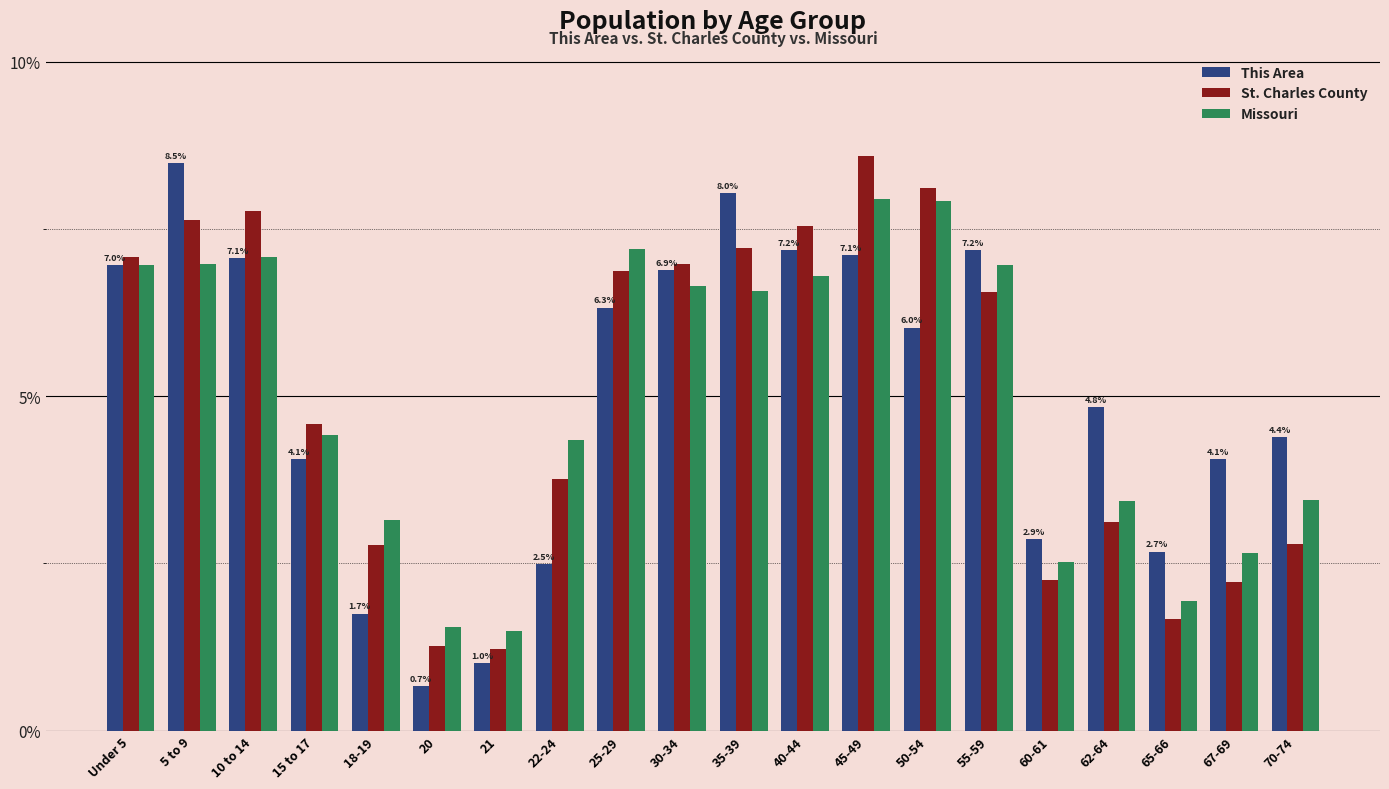

What is the label of the 4th bar from the left?

15 to 17